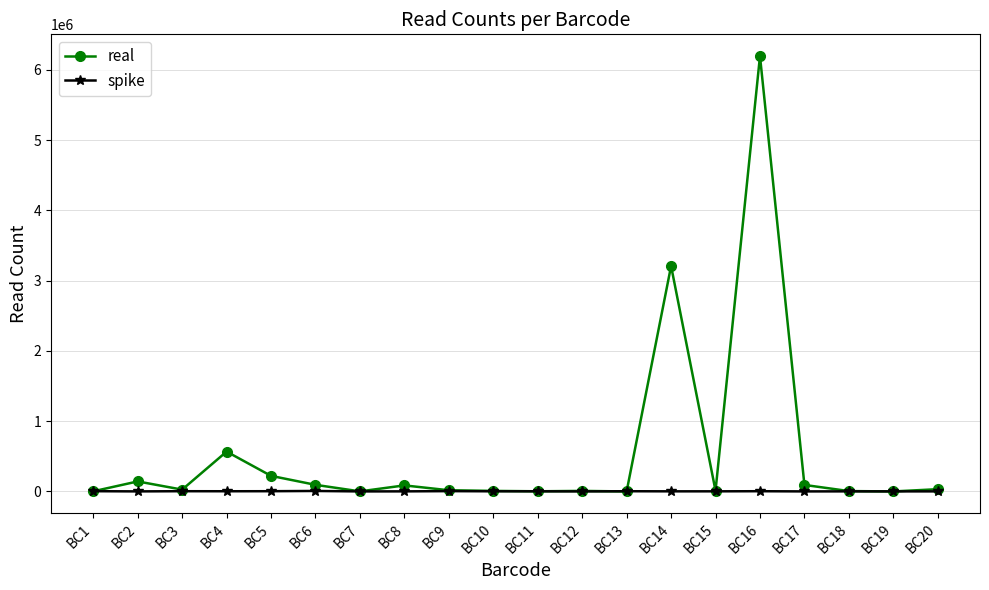

Rank the series by their average value, from lowest to highest.

spike, real